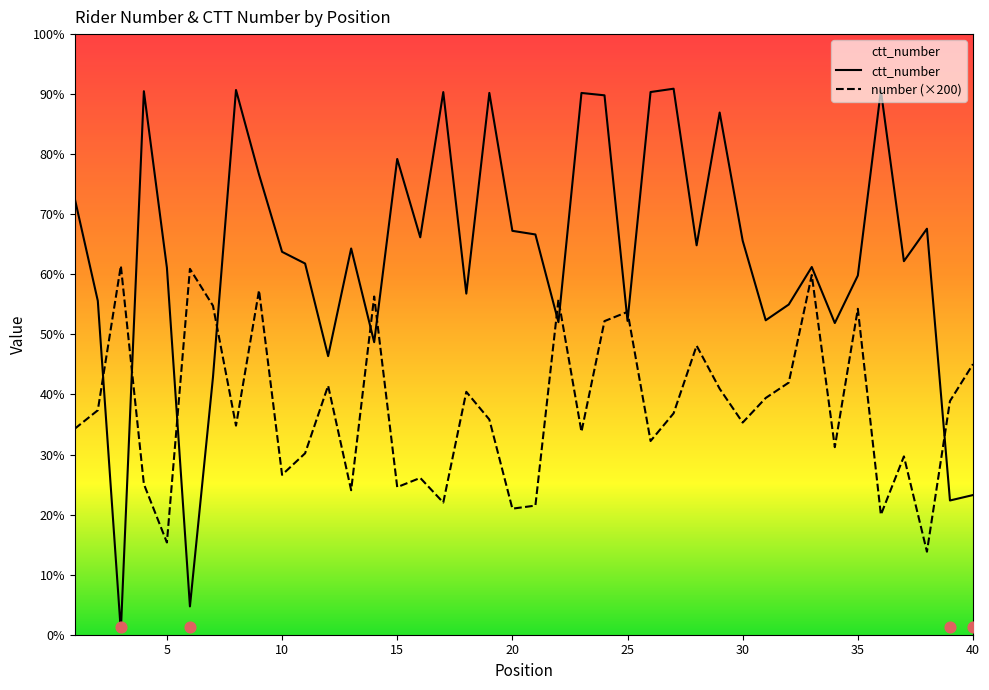

Is the value of ctt_number at 24 greater than the value of number at 16?

Yes